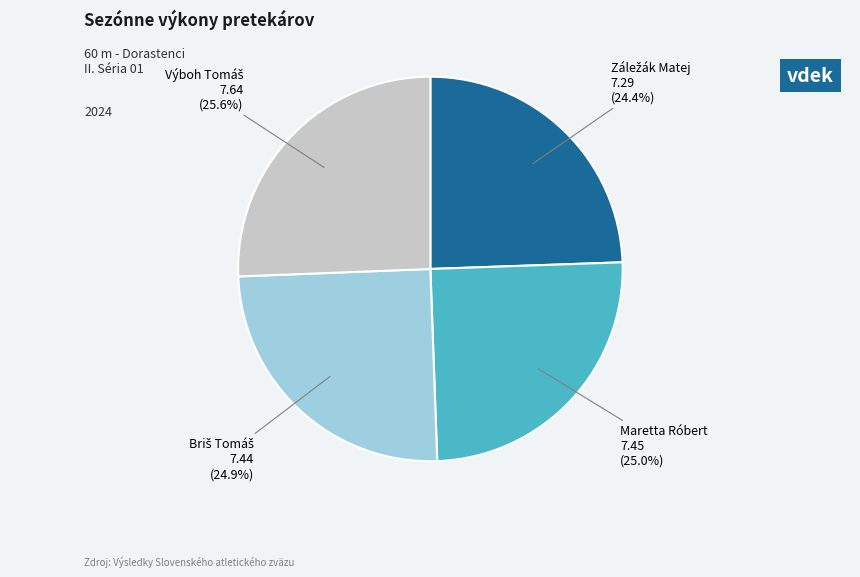

Does any single category account for the majority?

No